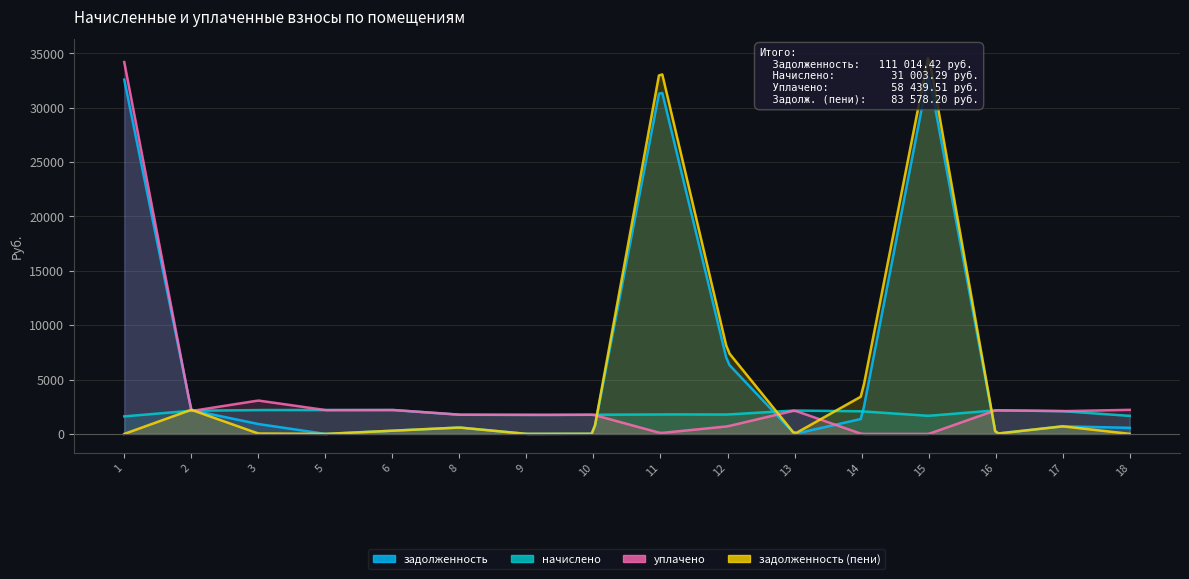

Which category has the highest value in the начислено series?

3